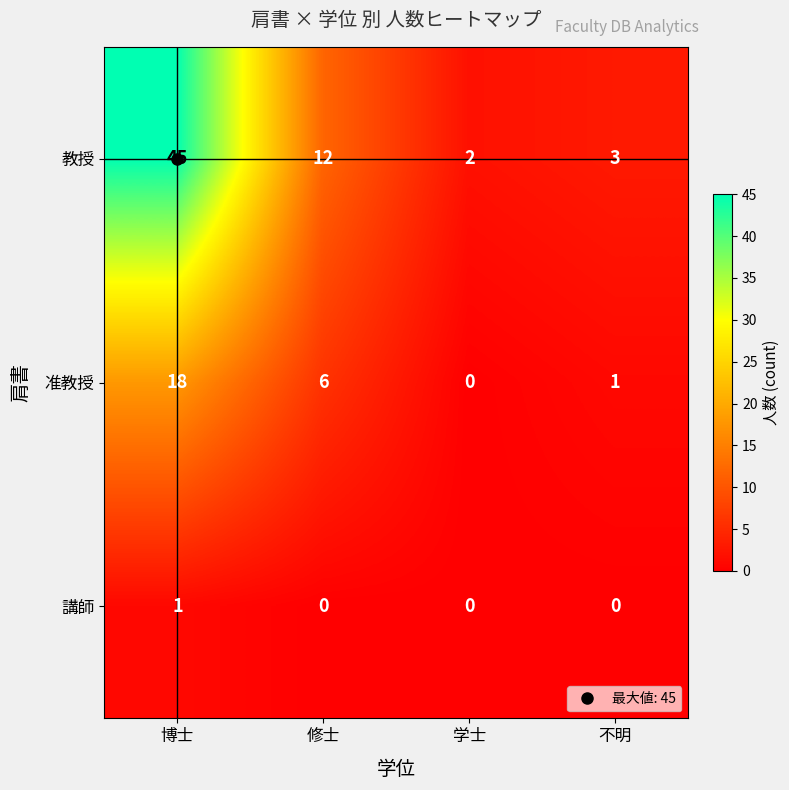

Rank the series by their maximum value, from lowest to highest.

講師, 准教授, 教授